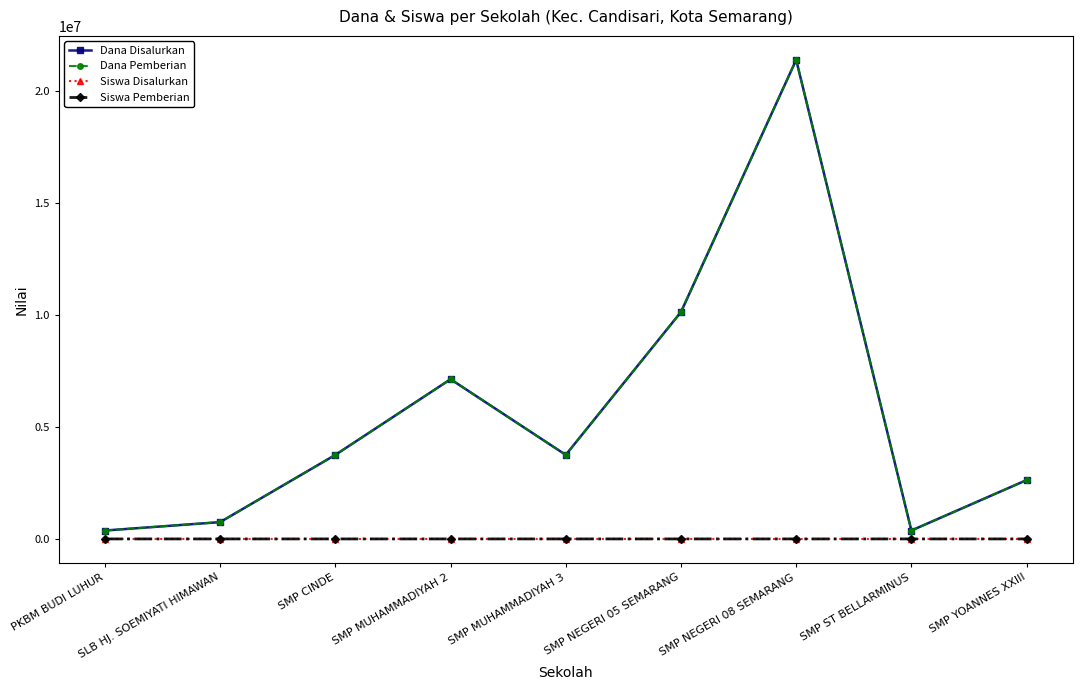

Does the chart have visible grid lines?

No